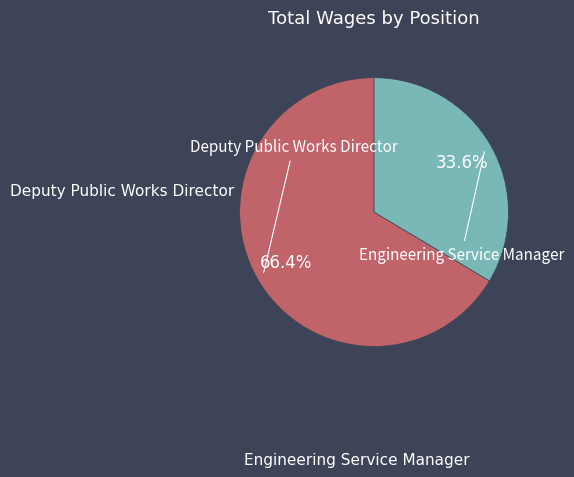

What is the smallest slice in the pie chart?

Engineering Service Manager